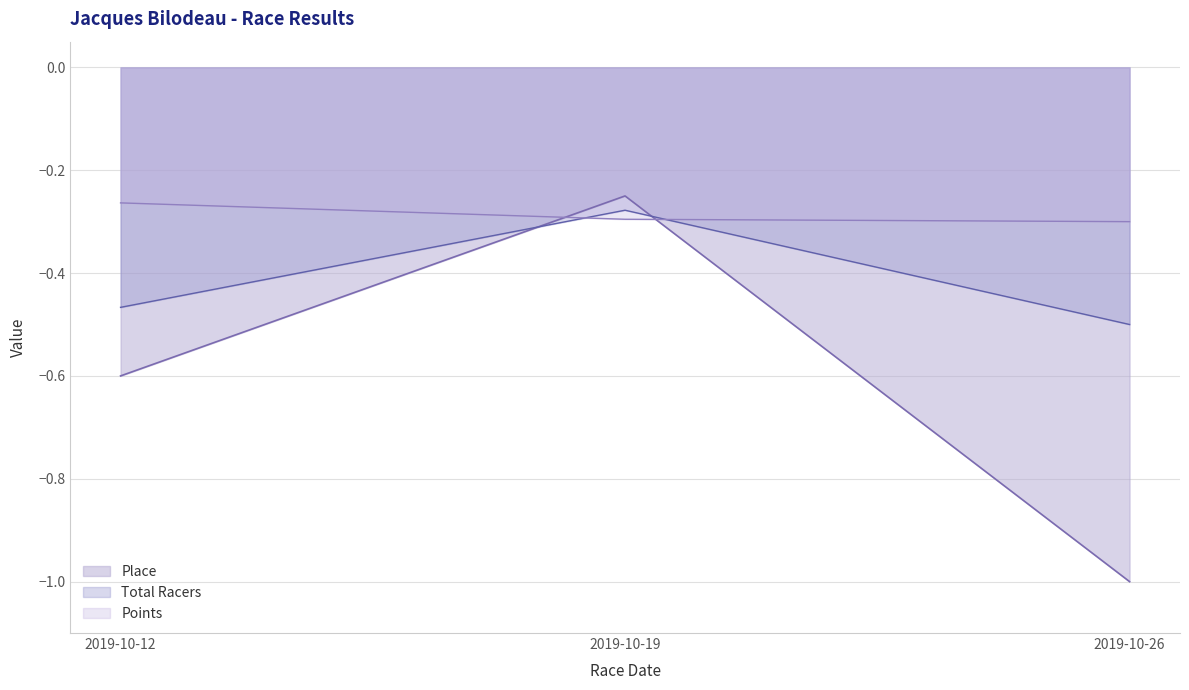

How many lines are shown in the chart?

3